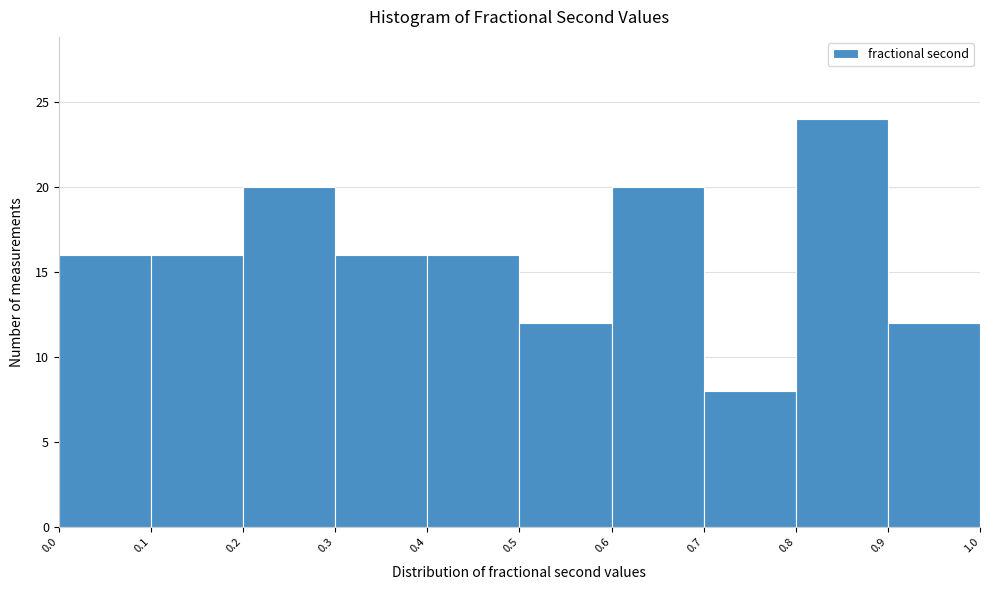

How tall is the bar that spans 0.8 to 0.9 on the x-axis? The values are not printed on the chart, so give them approximately, as read against the axis.

24